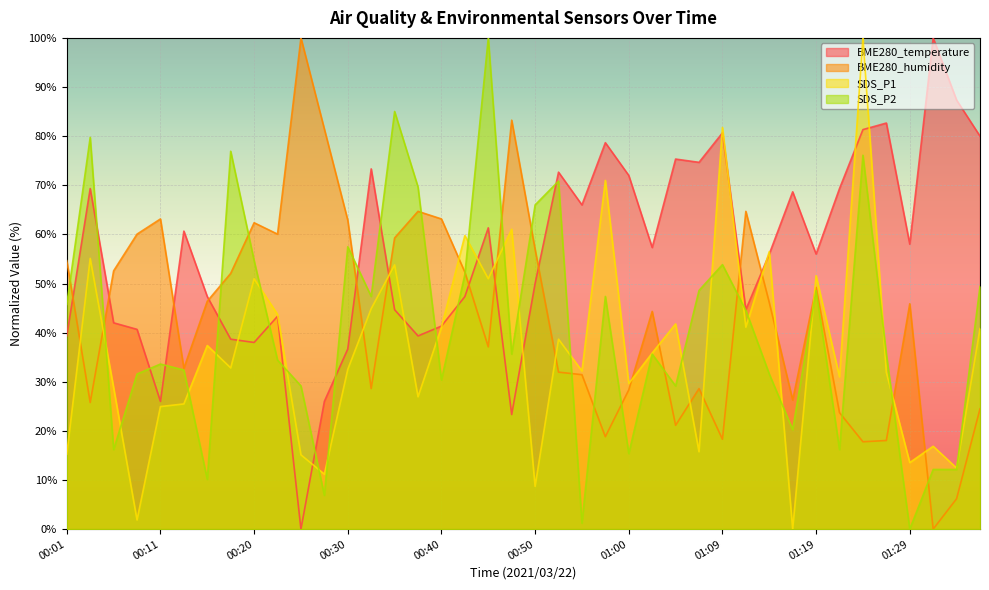

How many interior local peaks does the SDS_P1 series have?

14